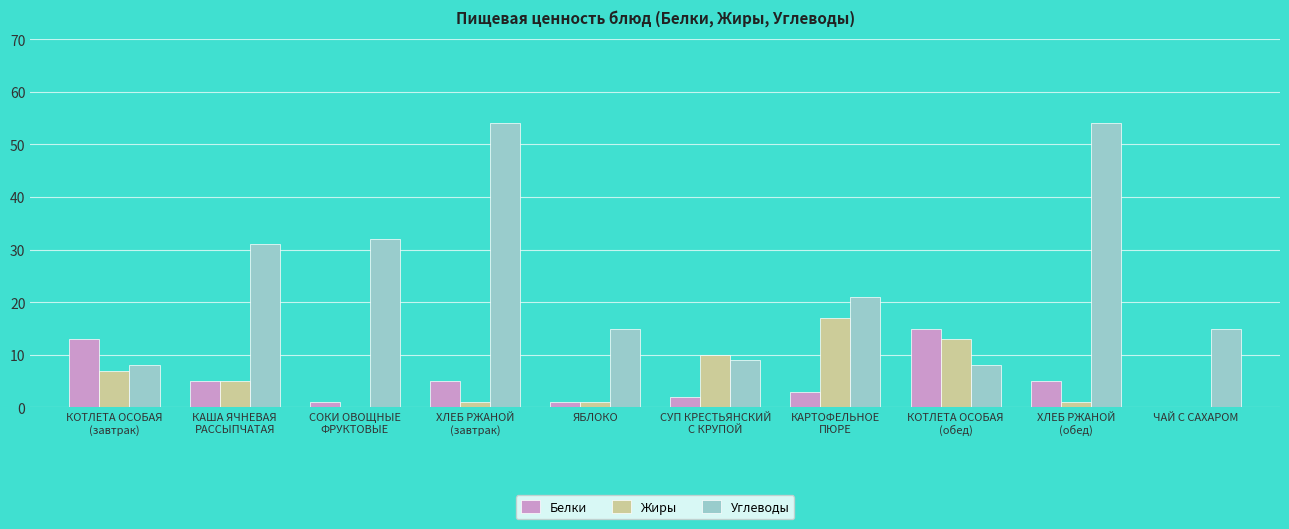

What is the maximum value for Жиры?

17